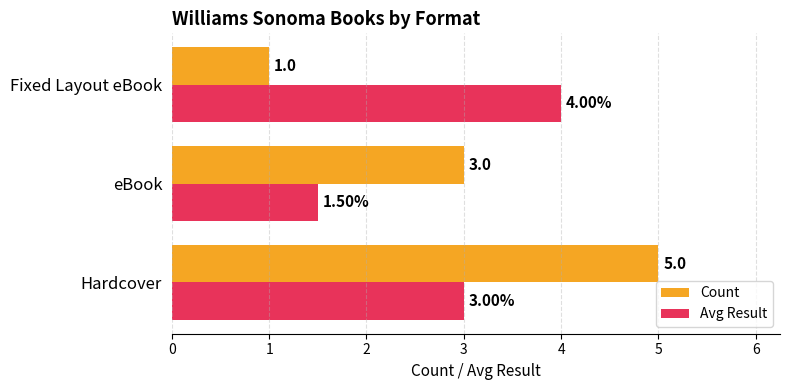

What is the sum of all Count values?

9.0